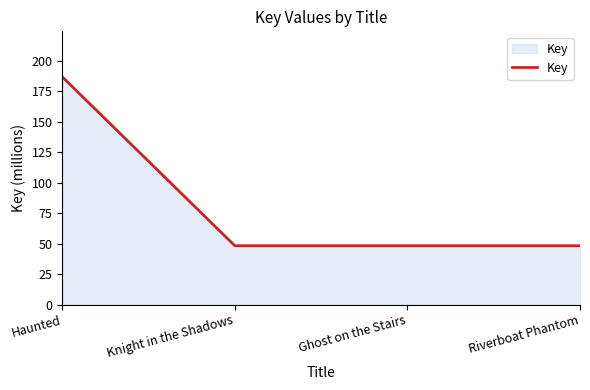

Reading right to left, list all the values displayed in this chart.

48.2	48.2	48.2	186.8